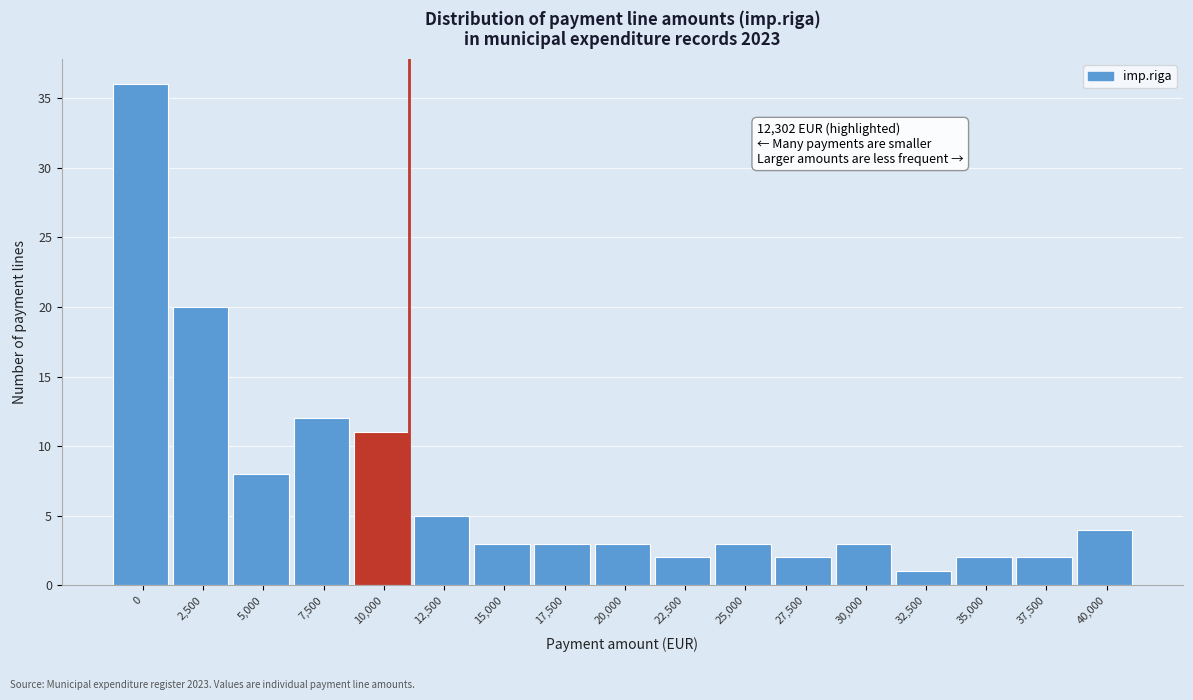

Reading right to left, list all the values displayed in this chart.

4	2	2	1	3	2	3	2	3	3	3	5	11	12	8	20	36